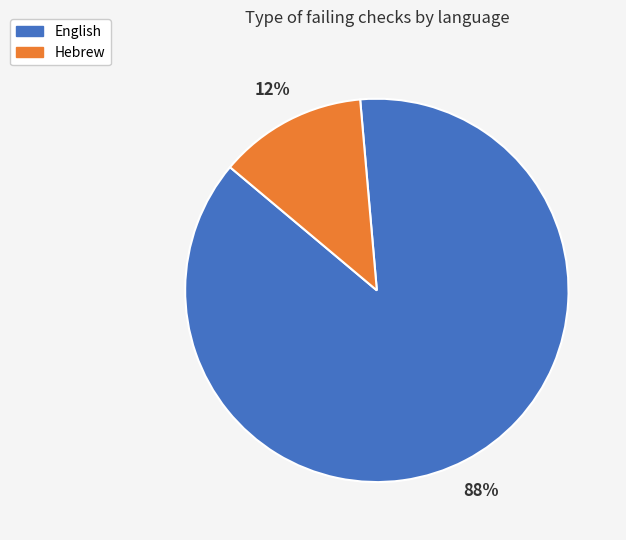

Which slice is the largest?

English